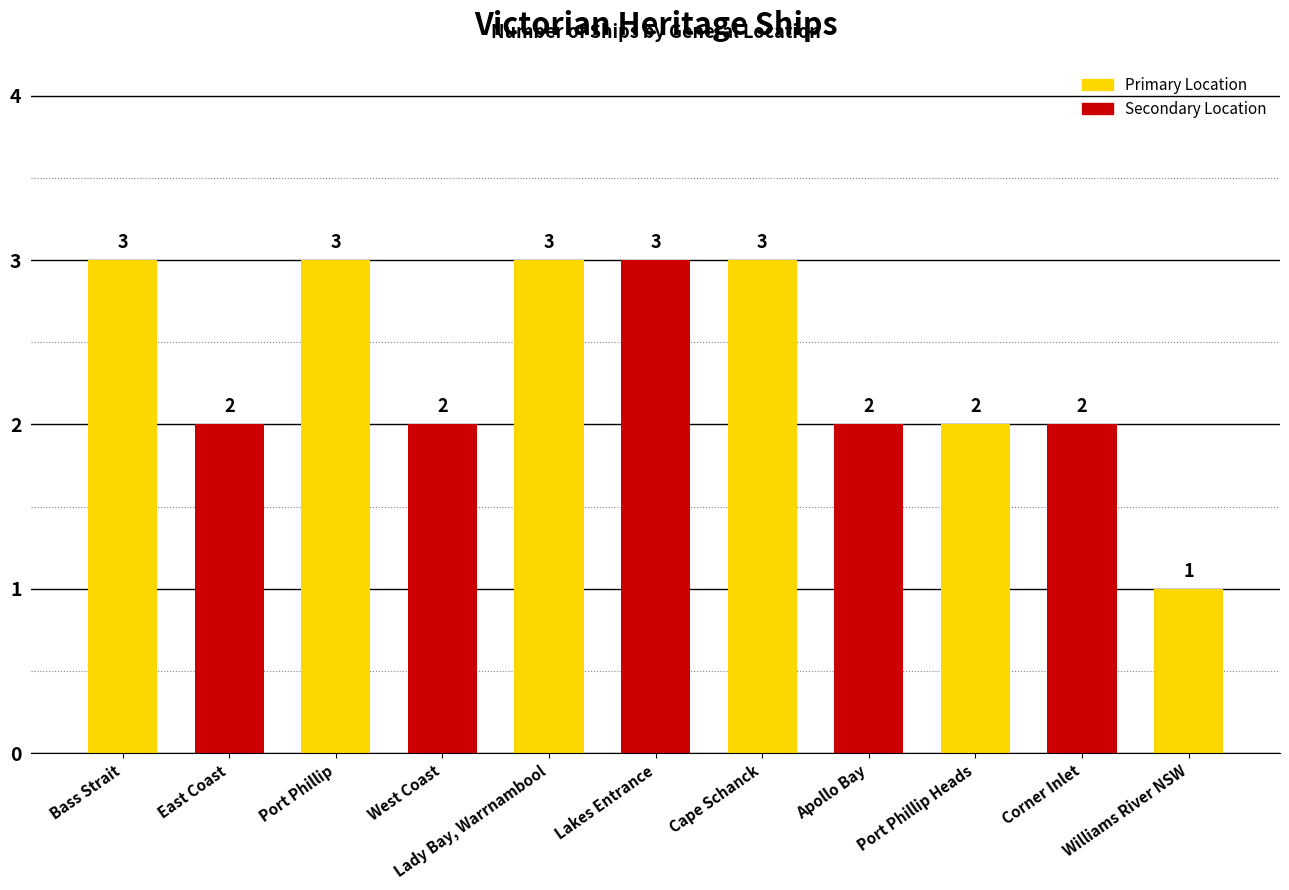

How many data points does each series have?

11